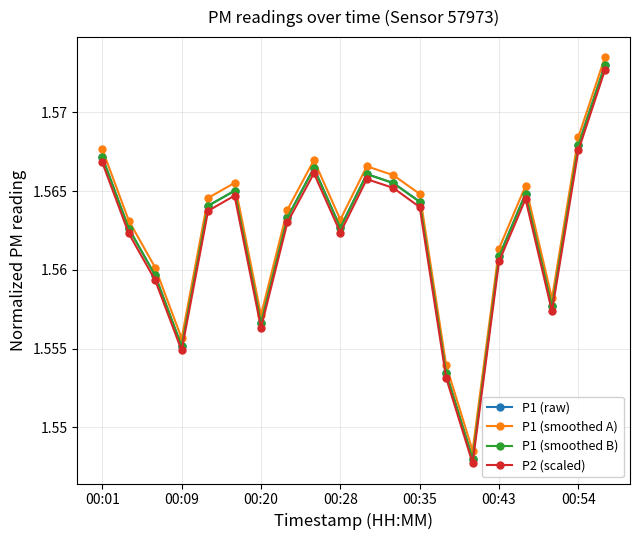

At how many categories does at least one series exceed 1?

20